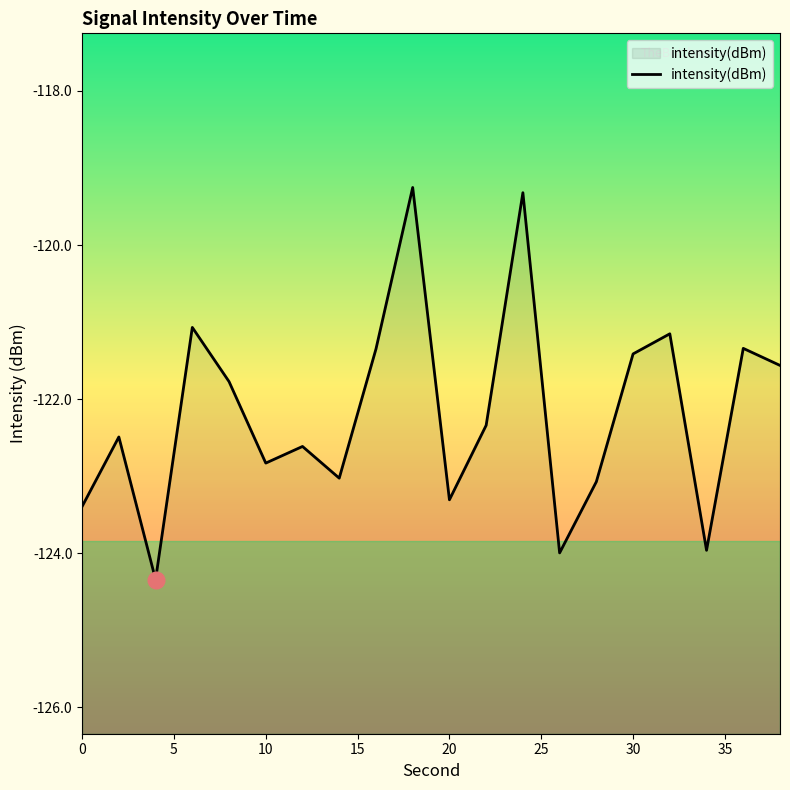

What is the smallest value displayed?

-124.3